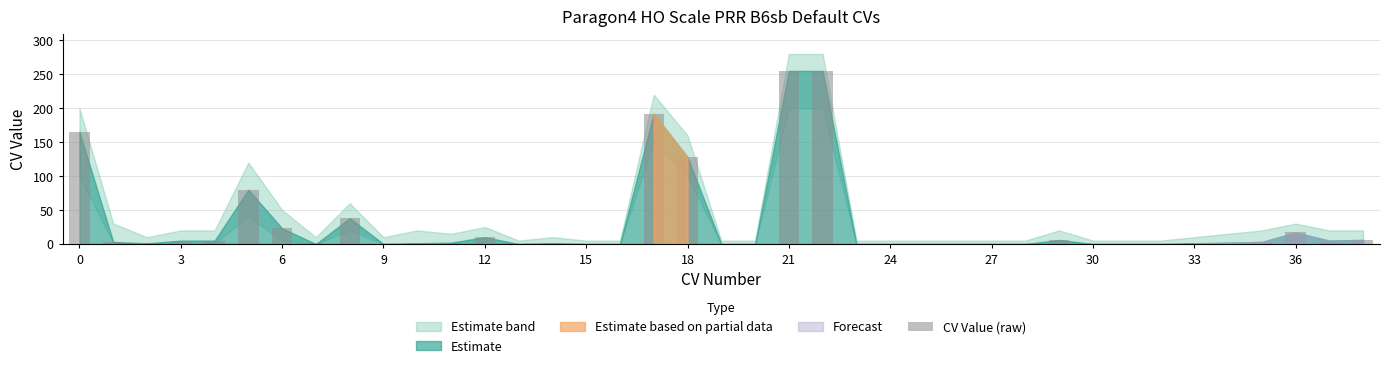

What is the maximum value shown in the chart?

255